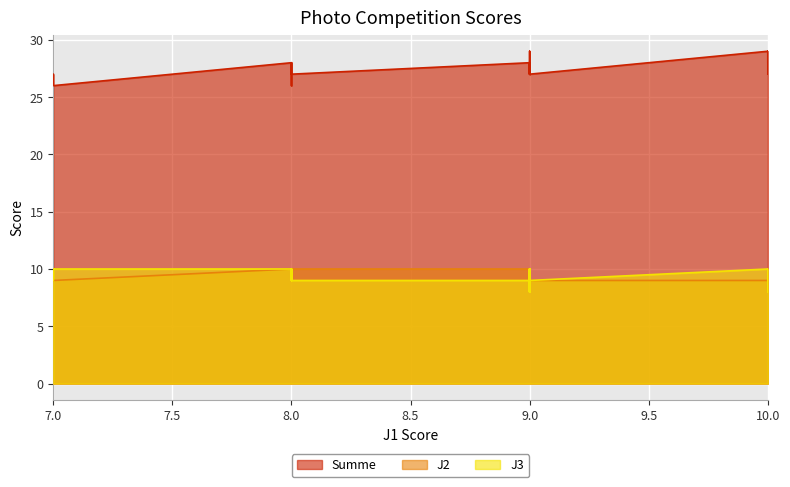

The value of J3 at 5 is 18. True or false?

False